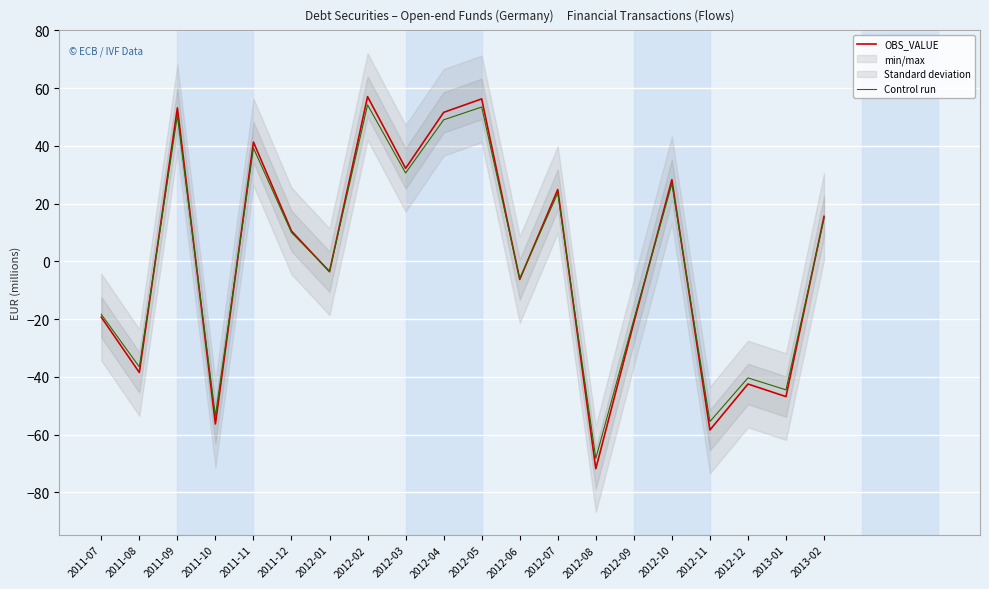

List the series in order of their peak value, lowest first.

Control run, OBS_VALUE